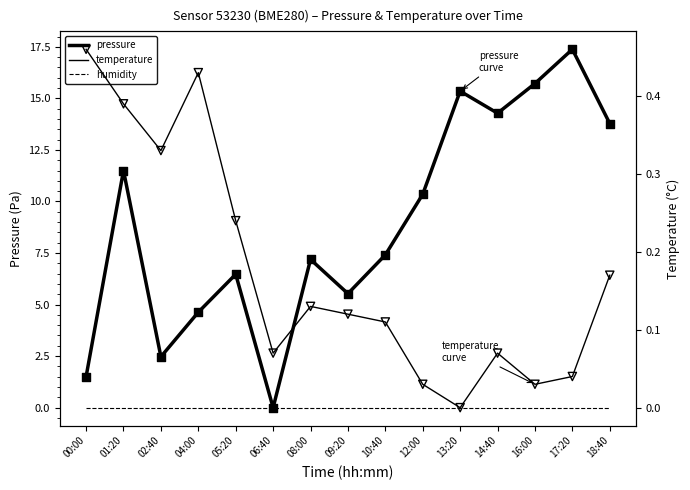

Which series reaches the maximum Y coordinate?

pressure